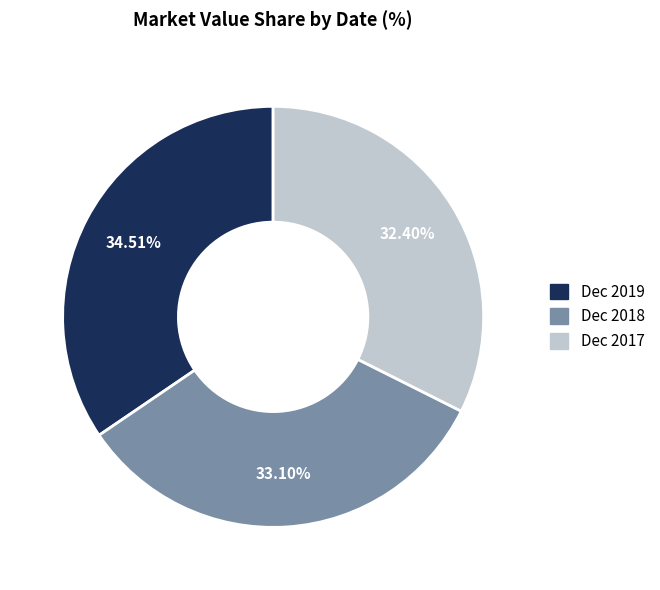

To the nearest percent, what is the difference between the Dec 2018 and Dec 2019 slice percentages?

1%